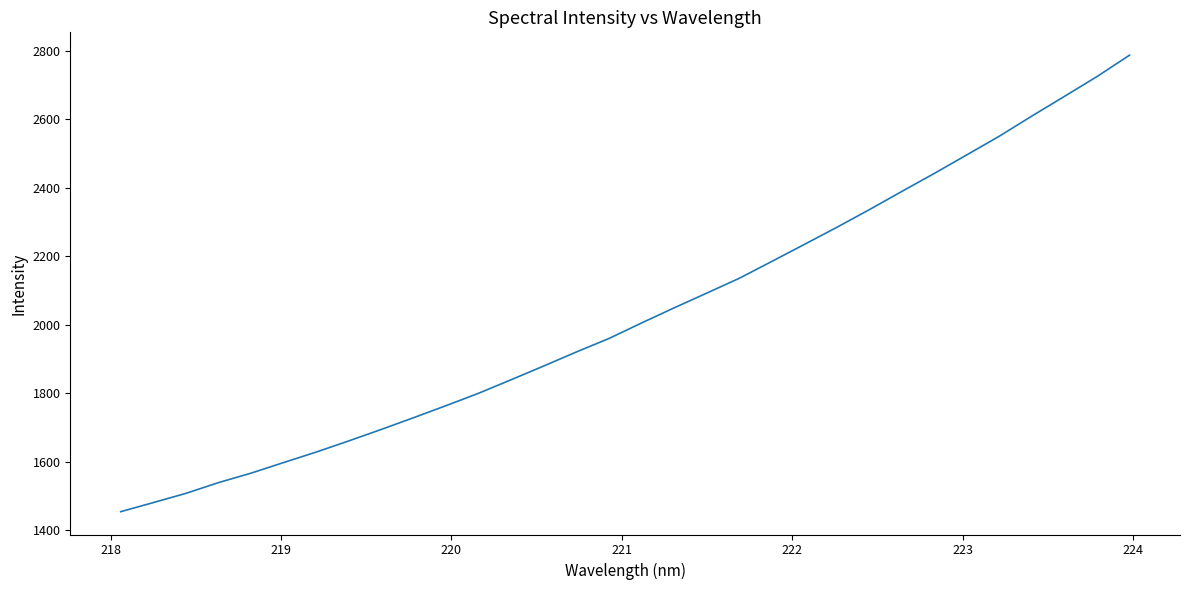

What is the minimum value shown in the chart?

1454.2